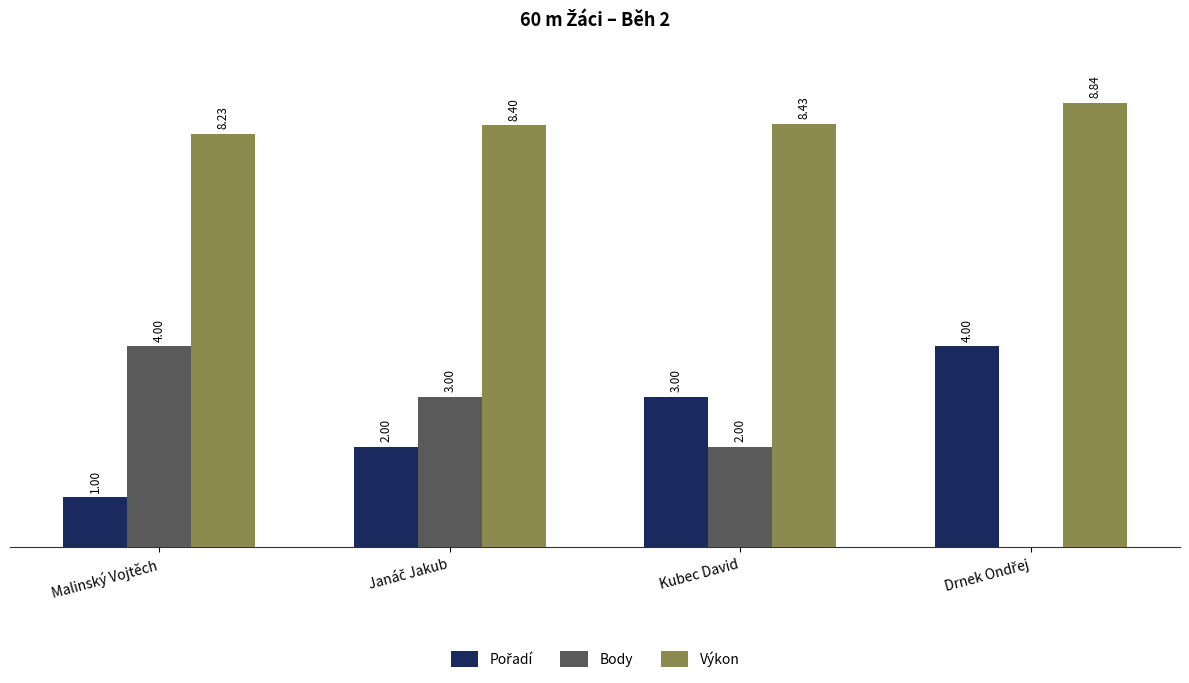

Which series has the largest total across all categories?

Výkon